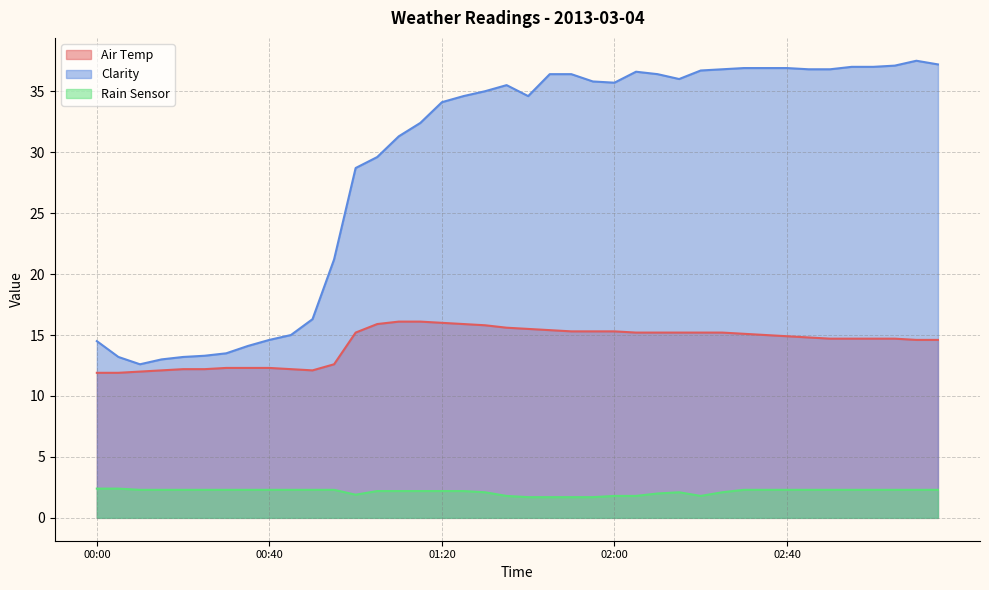

How many interior local peaks does the Rain Sensor series have?

1